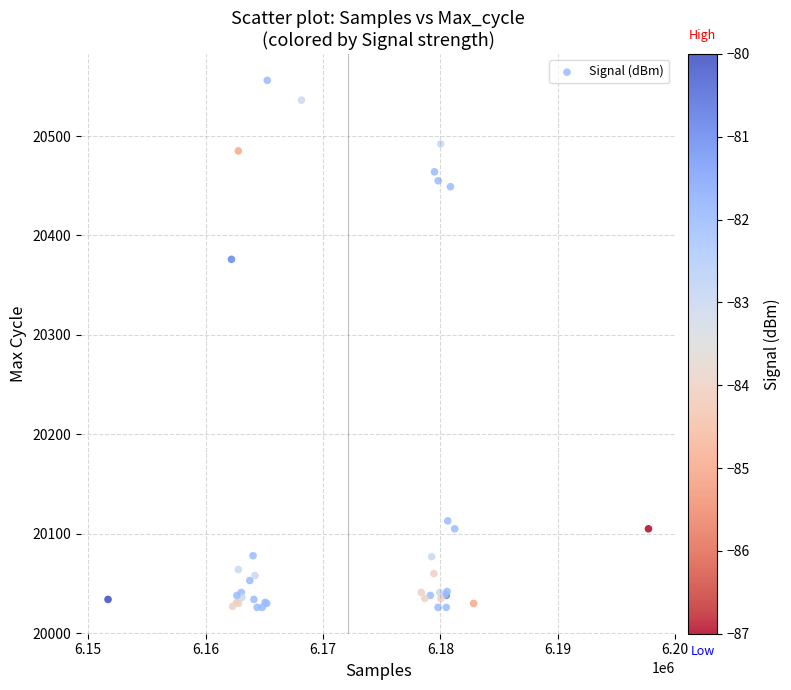

What Y value in the scatter plot is closest to 20291?

20376